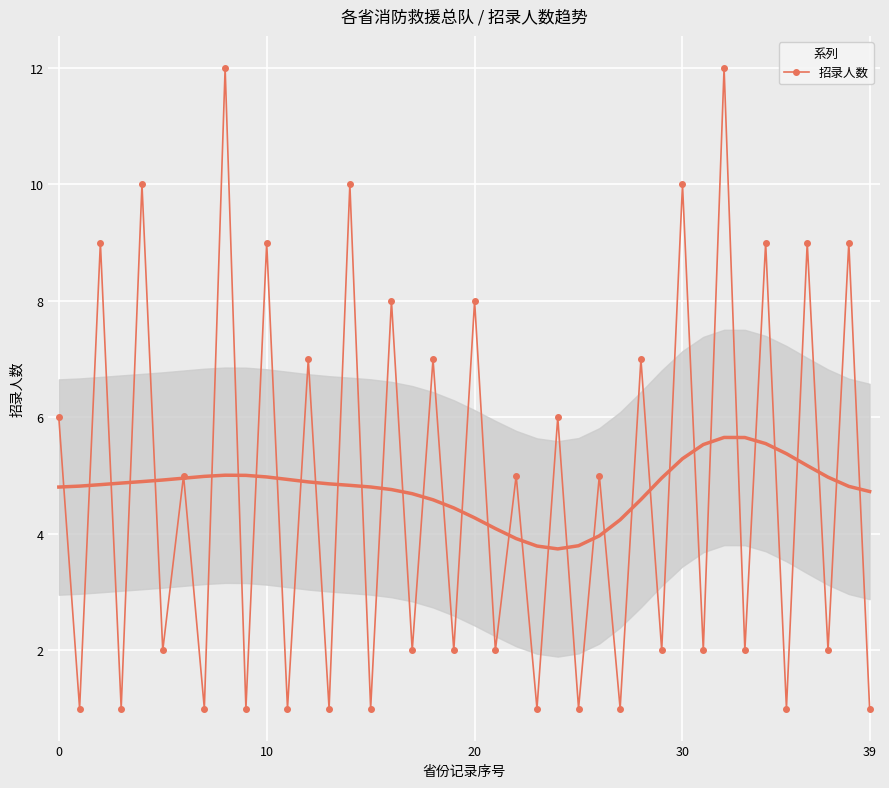

In 招录人数, how many points are higher than both neighbors (excluding endpoints)?

19